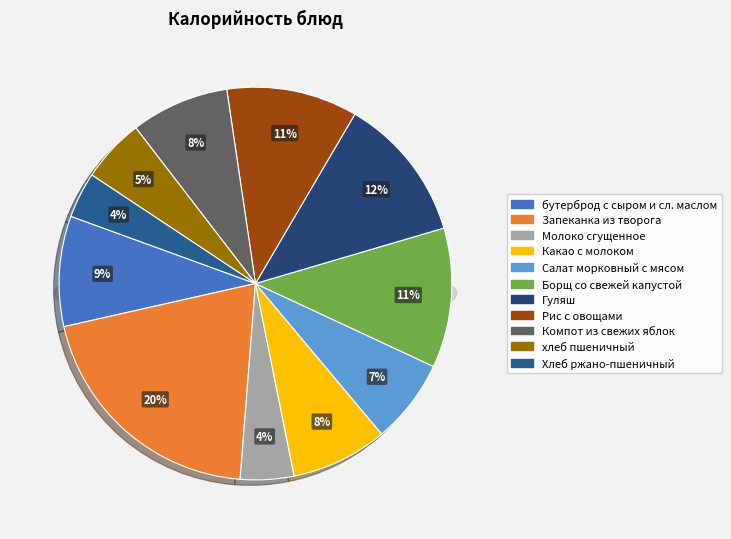

What is the smallest slice in the pie chart?

Хлеб ржано-пшеничный